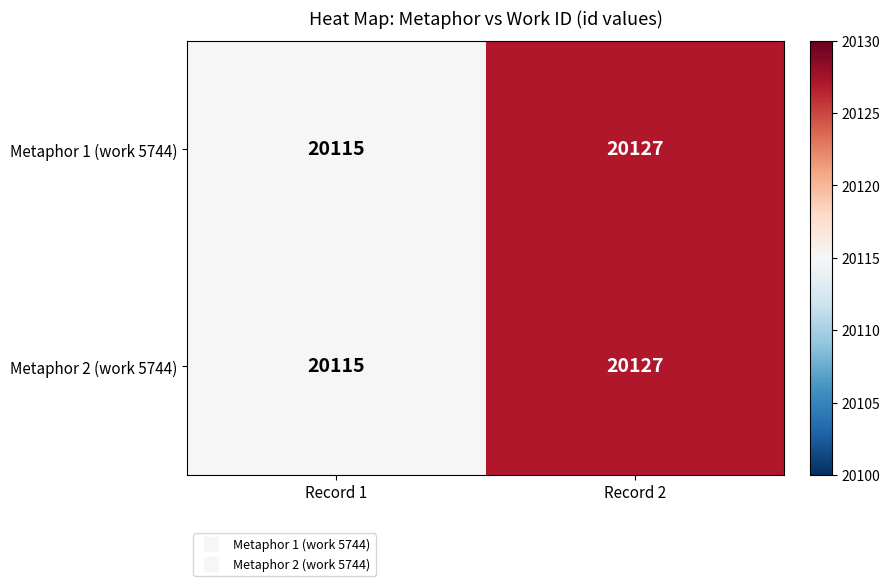

At which label is Metaphor 2 (work 5744) closest to 20121?

Record 1